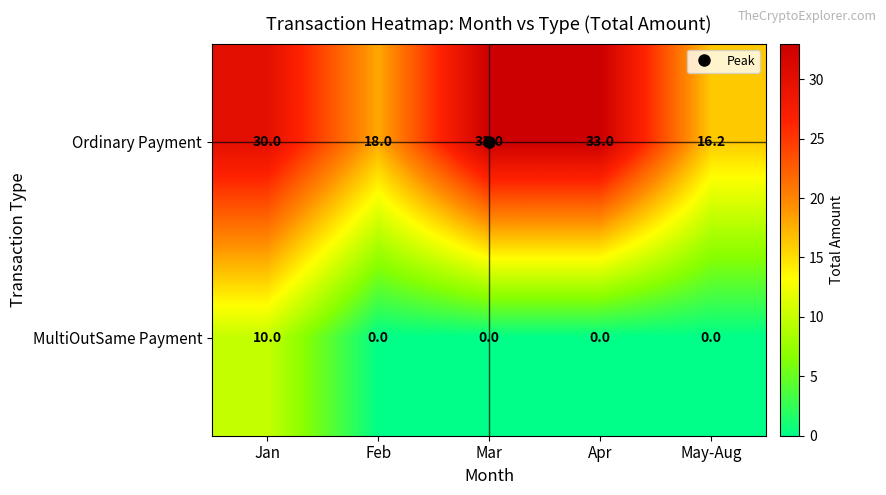

How many MultiOutSame Payment values are between 0 and 1?

4